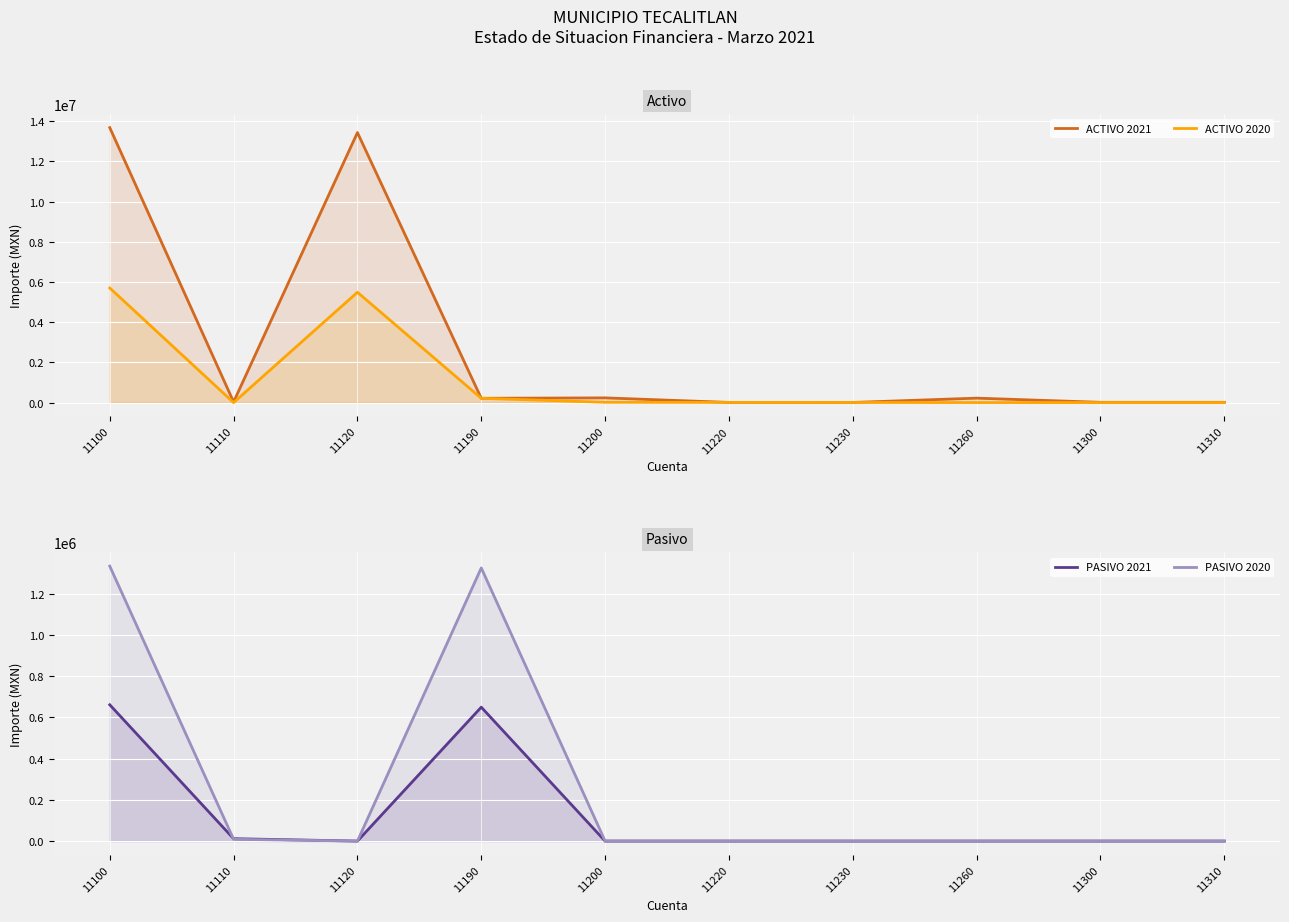

What are all the series names shown in the legend?

ACTIVO 2021, ACTIVO 2020, PASIVO 2021, PASIVO 2020